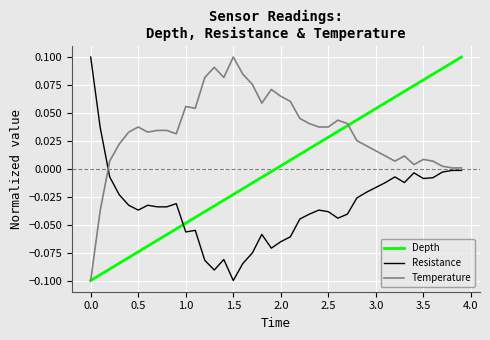

How many intersections are there between Resistance and Temperature?

1